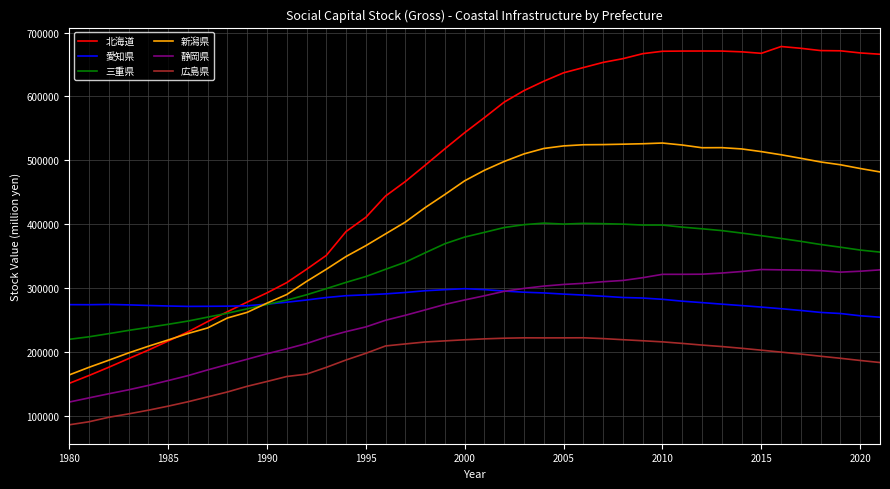

True or false: 三重県 and 広島県 intersect in this chart.

False